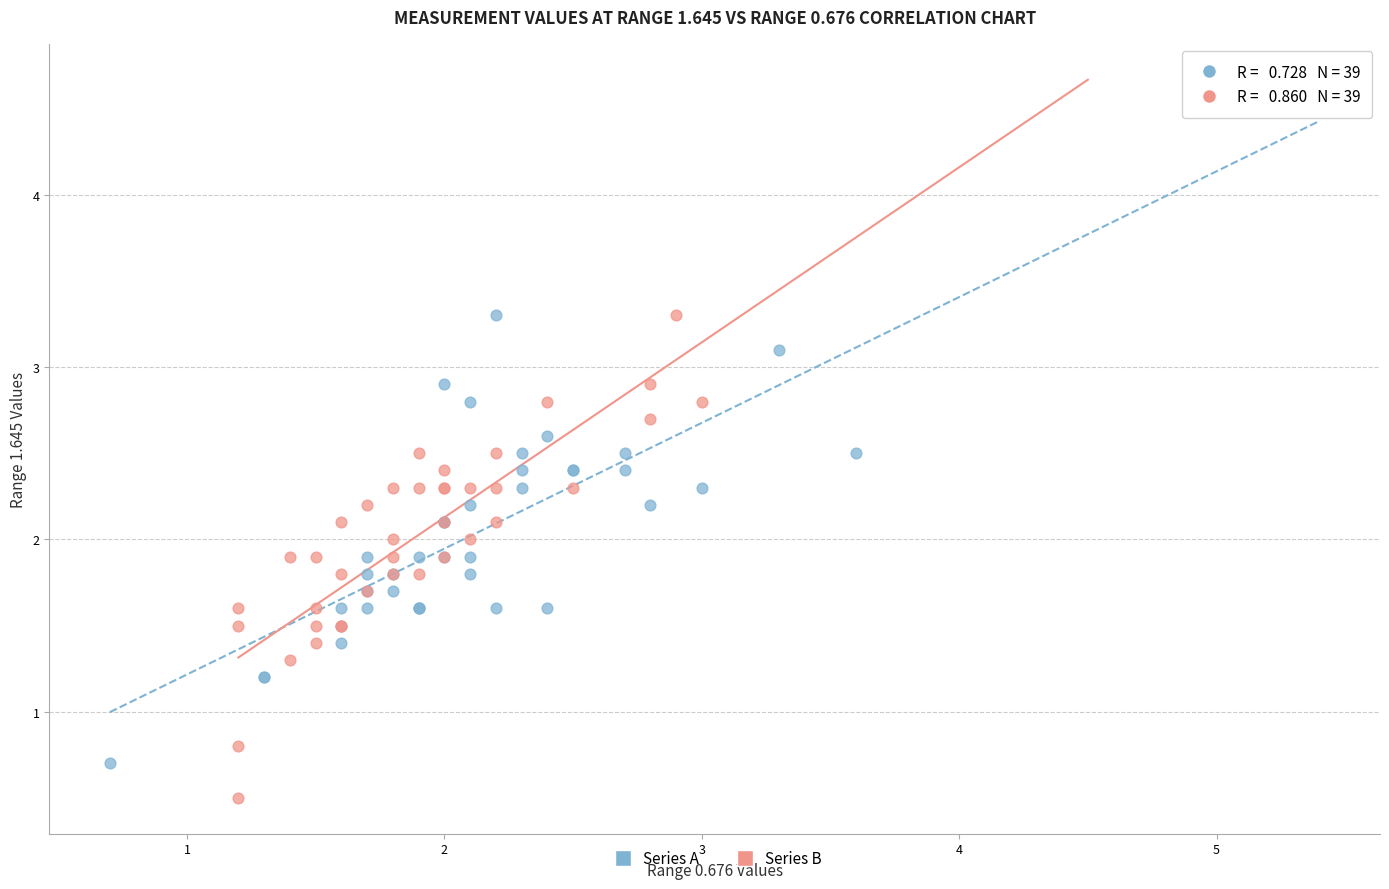

Which series has the widest spread of Y values?

Series B